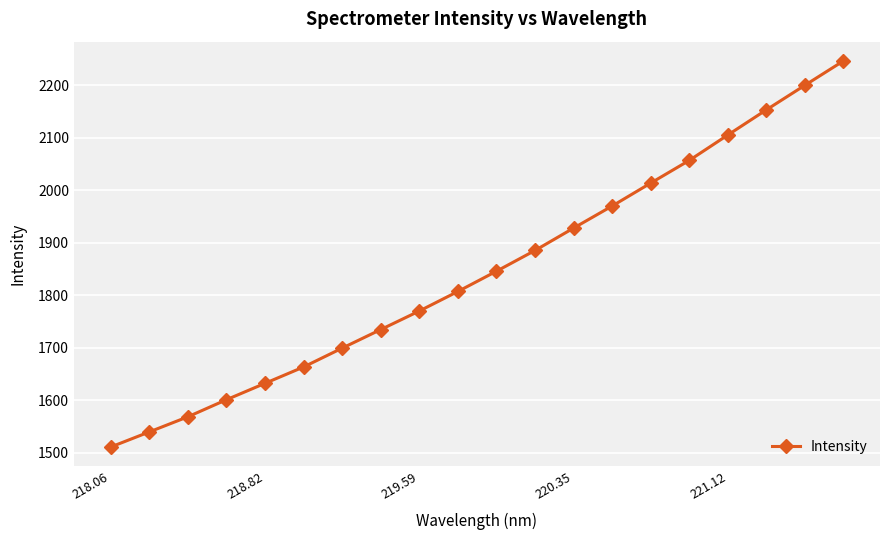

What is the difference between the second highest and second lowest values?

660.1